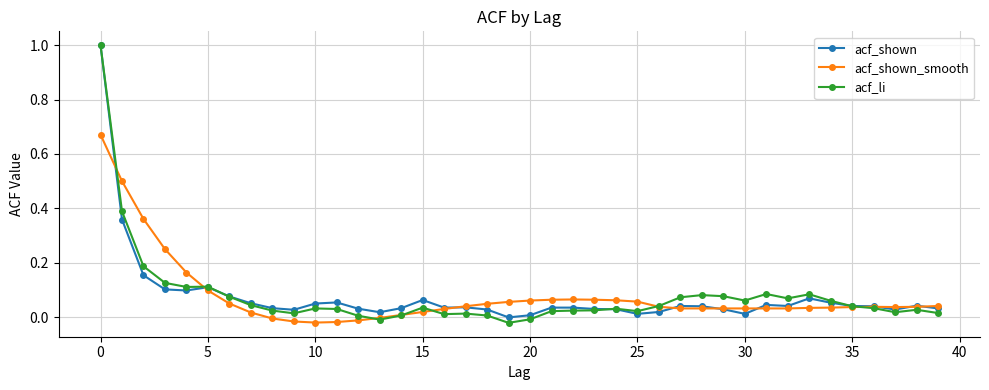

Which series ends up on top after the final intersection of acf_li and acf_shown_smooth?

acf_shown_smooth